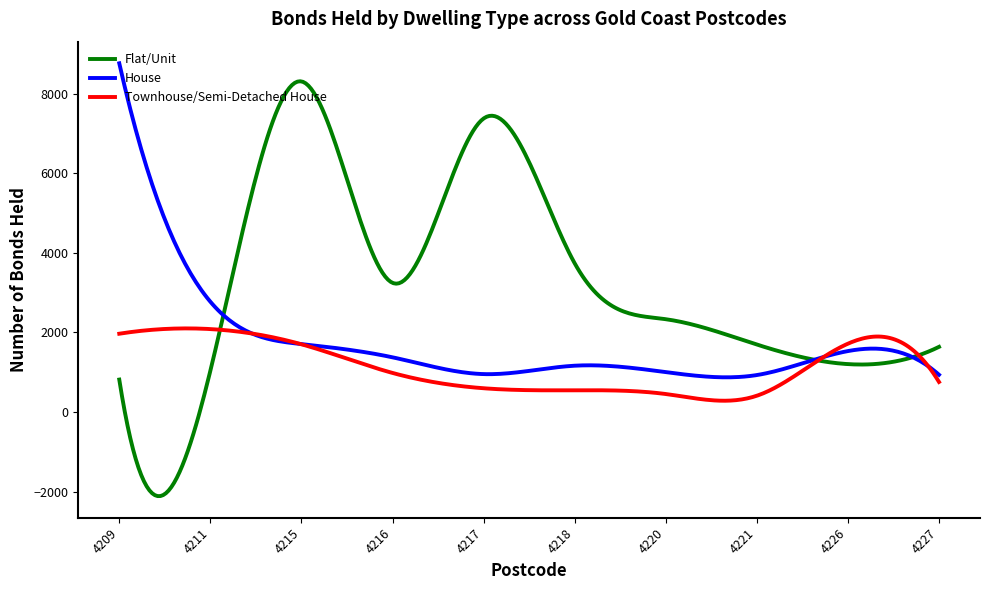

What are all the series names shown in the legend?

Flat/Unit, House, Townhouse/Semi-Detached House